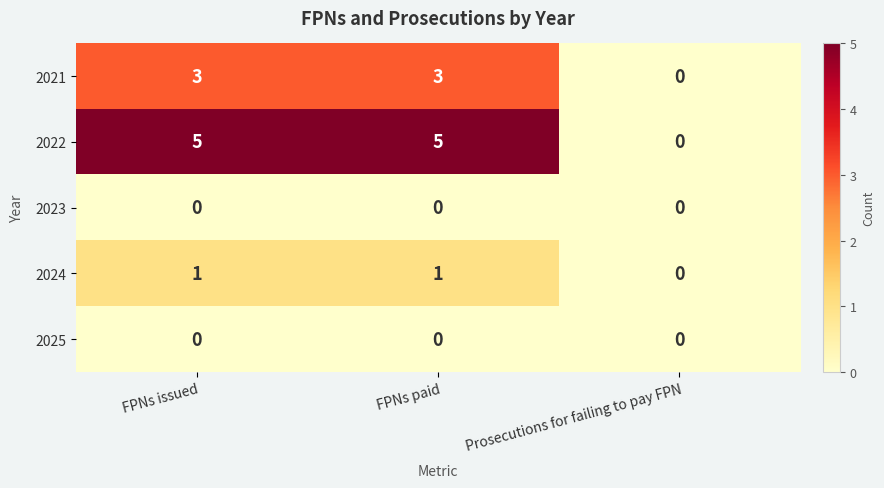

What is the difference between the highest and lowest values at FPNs issued?

5